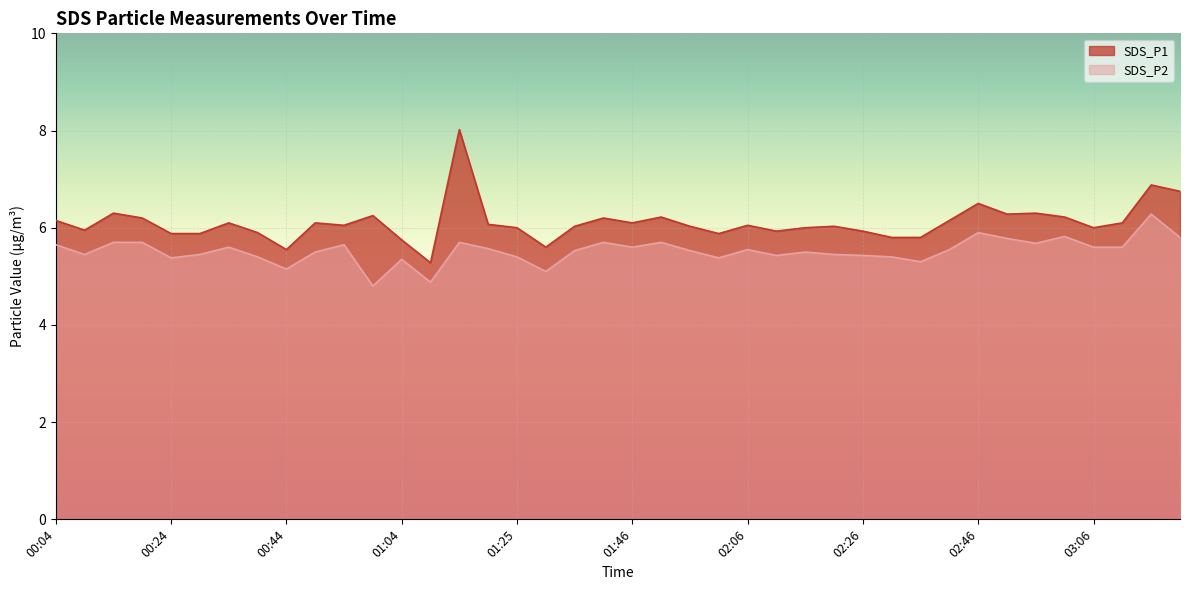

Reading right to left, what are all the values shown in this chart?

SDS_P1: 03:21=6.8	03:16=6.9	03:11=6.1	03:06=6.0	03:01=6.2	02:56=6.3	02:51=6.3	02:46=6.5	02:41=6.2	02:36=5.8	02:31=5.8	02:26=5.9	02:21=6.0	02:16=6.0	02:11=5.9	02:06=6.0	02:01=5.9	01:56=6.0	01:51=6.2	01:46=6.1	01:42=6.2	01:35=6.0	01:30=5.6	01:25=6.0	01:20=6.1	01:15=8.0	01:10=5.3	01:04=5.8	00:59=6.2	00:54=6.0	00:49=6.1	00:44=5.5	00:39=5.9	00:34=6.1	00:29=5.9	00:24=5.9	00:19=6.2	00:14=6.3	00:09=6.0	00:04=6.2
SDS_P2: 03:21=5.8	03:16=6.3	03:11=5.6	03:06=5.6	03:01=5.8	02:56=5.7	02:51=5.8	02:46=5.9	02:41=5.5	02:36=5.3	02:31=5.4	02:26=5.4	02:21=5.5	02:16=5.5	02:11=5.4	02:06=5.5	02:01=5.4	01:56=5.5	01:51=5.7	01:46=5.6	01:42=5.7	01:35=5.5	01:30=5.1	01:25=5.4	01:20=5.6	01:15=5.7	01:10=4.9	01:04=5.3	00:59=4.8	00:54=5.7	00:49=5.5	00:44=5.2	00:39=5.4	00:34=5.6	00:29=5.5	00:24=5.4	00:19=5.7	00:14=5.7	00:09=5.5	00:04=5.7